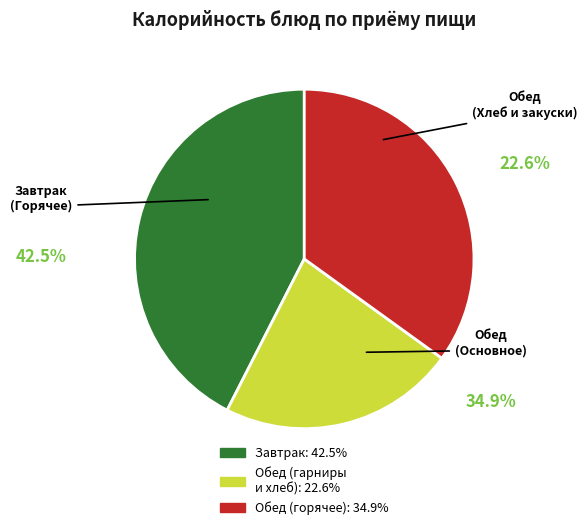

Is Какао с молоком the majority of the pie?

No